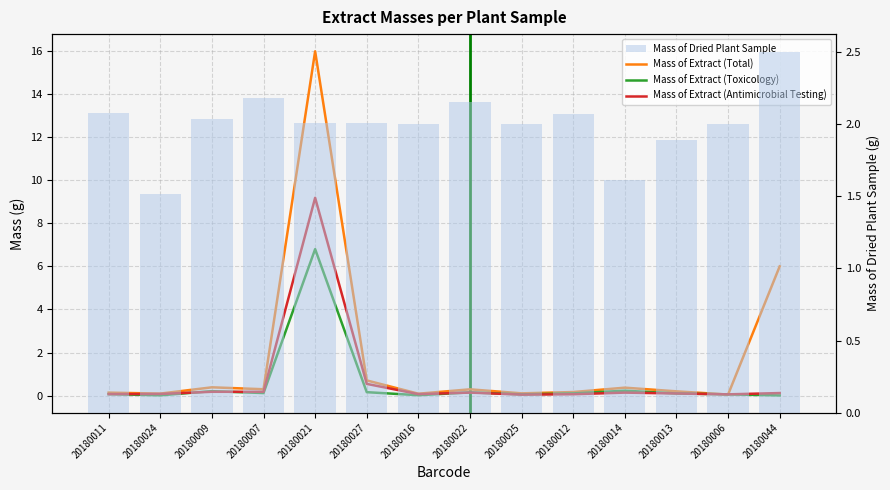

Reading left to right, what are all the values shown in this chart?

Mass of Extract (Total): 20180011=0.1	20180024=0.1	20180009=0.4	20180007=0.3	20180021=16.0	20180027=0.7	20180016=0.1	20180022=0.3	20180025=0.1	20180012=0.2	20180014=0.4	20180013=0.2	20180006=0.1	20180044=6.0
Mass of Extract (Toxicology): 20180011=0.1	20180024=0.0	20180009=0.2	20180007=0.1	20180021=6.8	20180027=0.2	20180016=0.0	20180022=0.2	20180025=0.1	20180012=0.1	20180014=0.2	20180013=0.1	20180006=0.1	20180044=0.0
Mass of Extract (Antimicrobial Testing): 20180011=0.1	20180024=0.1	20180009=0.2	20180007=0.2	20180021=9.2	20180027=0.5	20180016=0.1	20180022=0.1	20180025=0.0	20180012=0.1	20180014=0.1	20180013=0.1	20180006=0.1	20180044=0.1
Mass of Dried Plant Sample: 20180011=2.1	20180024=1.5	20180009=2.0	20180007=2.2	20180021=2.0	20180027=2.0	20180016=2.0	20180022=2.2	20180025=2.0	20180012=2.1	20180014=1.6	20180013=1.9	20180006=2.0	20180044=2.5